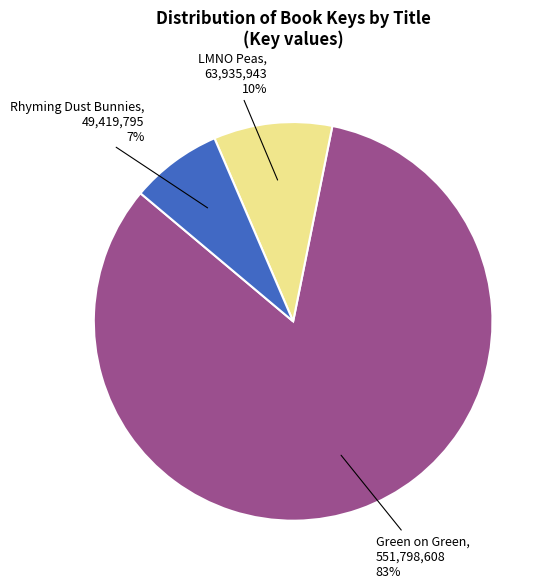

Is there a majority slice in this chart?

Yes